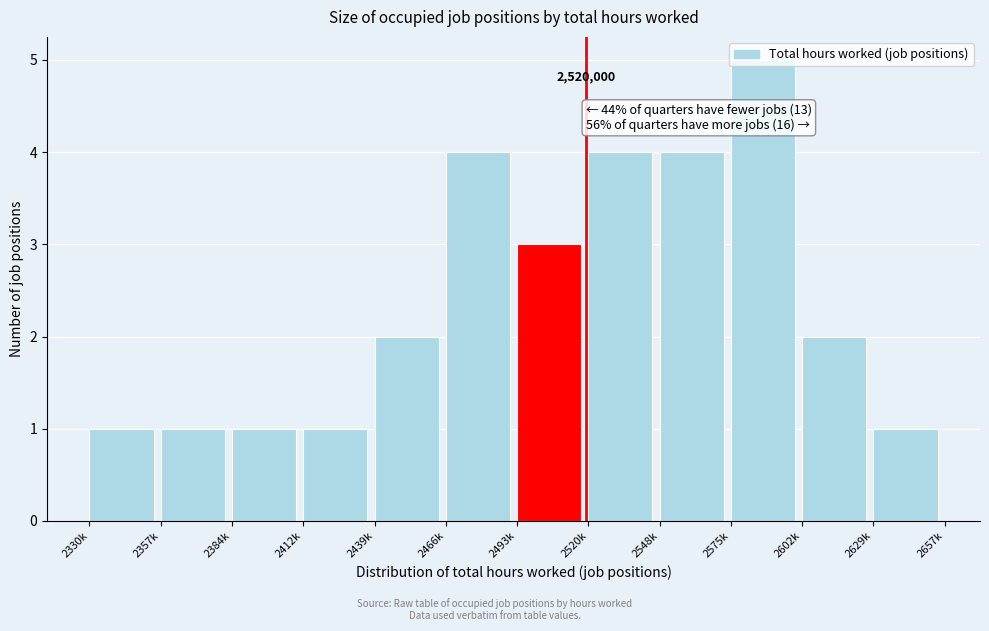

What is the difference between the maximum and minimum values?

4